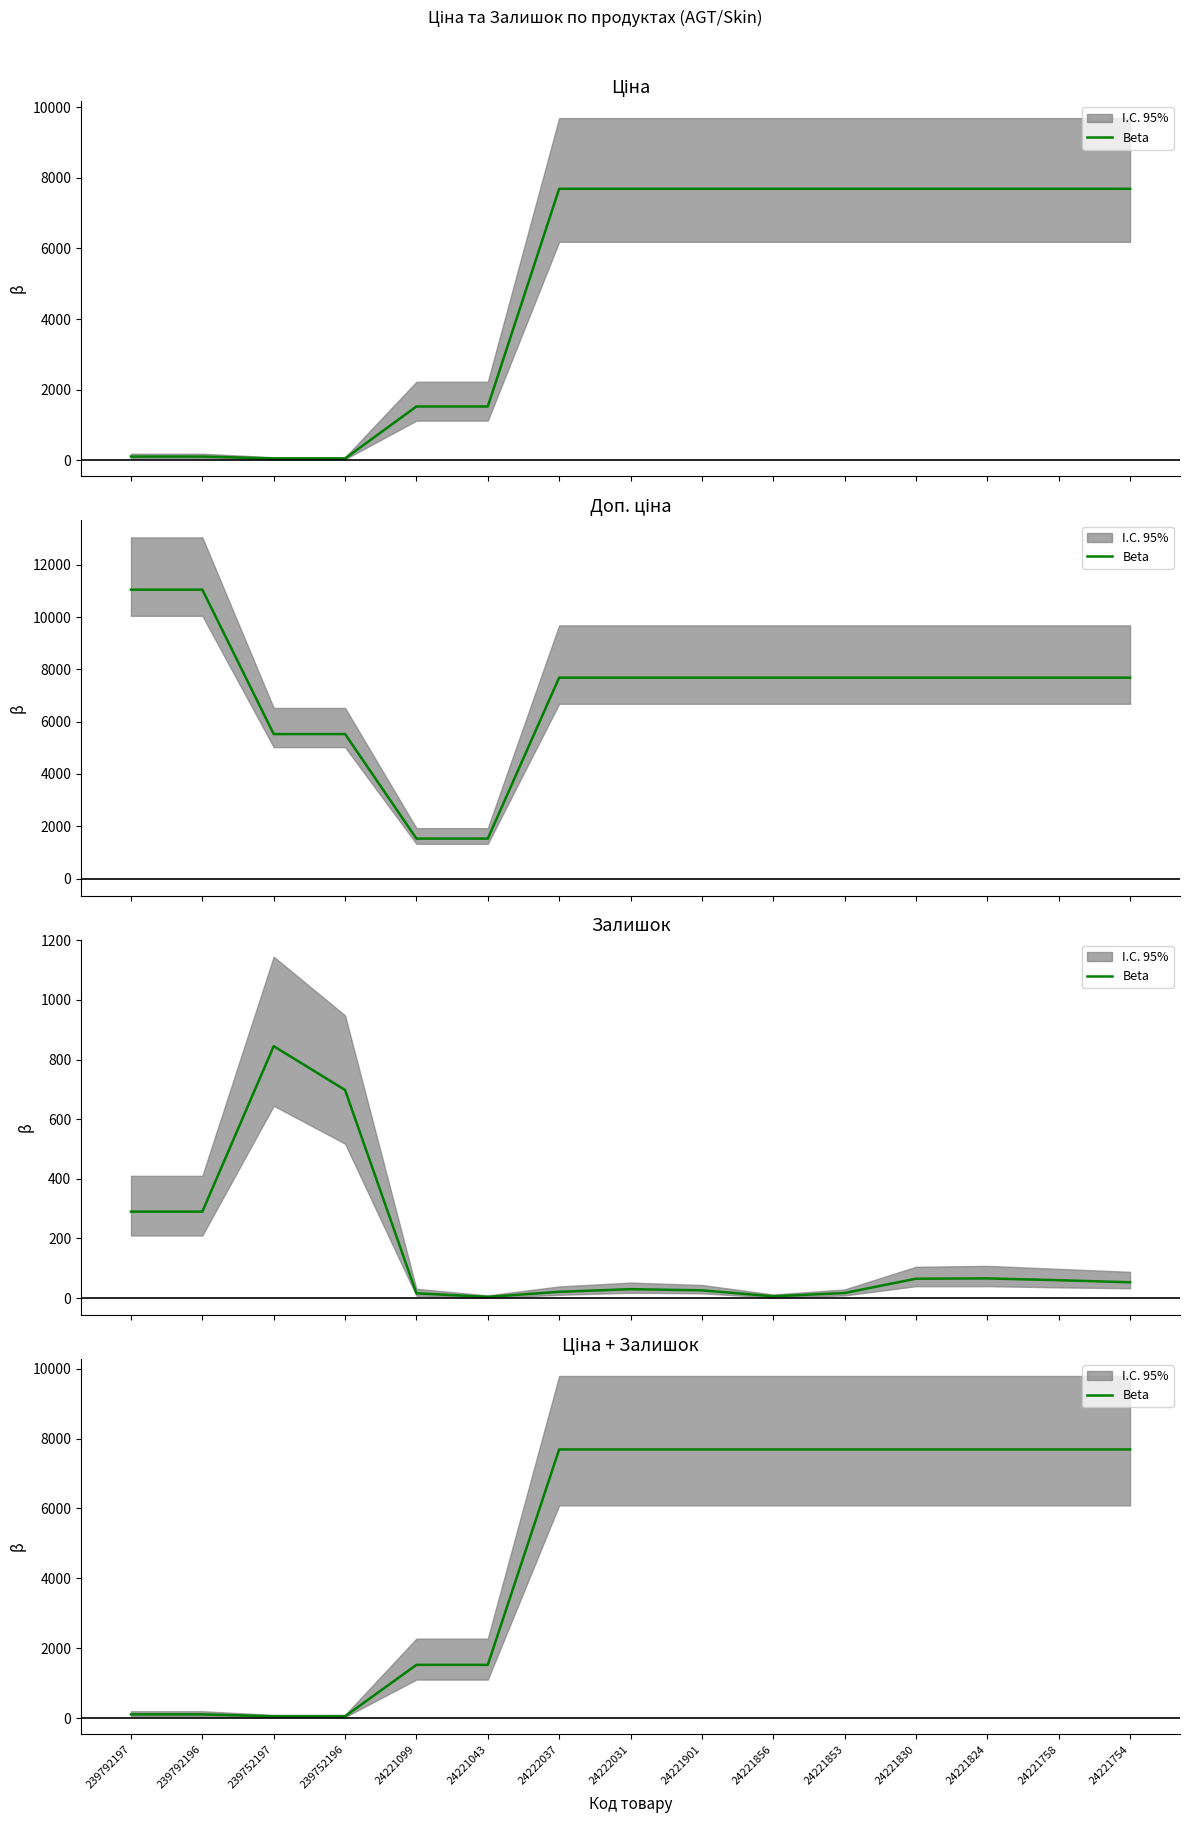

Reading right to left, extract all data points from this chart.

7688.0	7688.0	7688.0	7688.0	7688.0	7688.0	7688.0	7688.0	7688.0	1526.8	1526.8	55.3	55.3	110.5	110.5